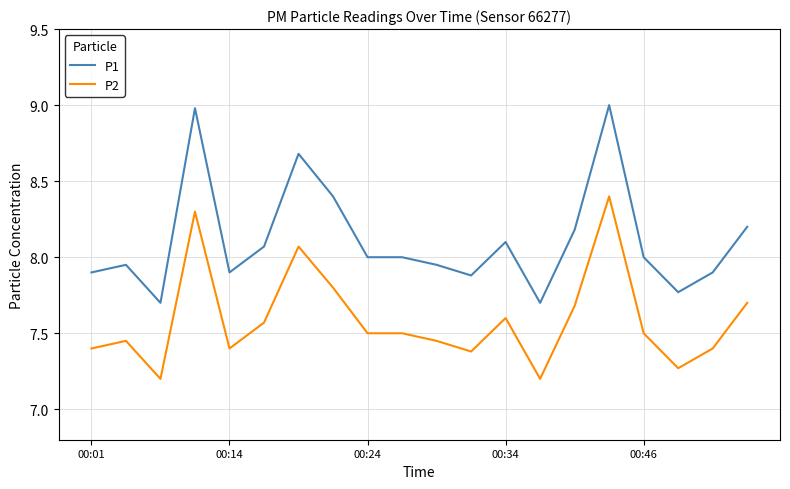

List the series in order of their overall mean, lowest first.

P2, P1